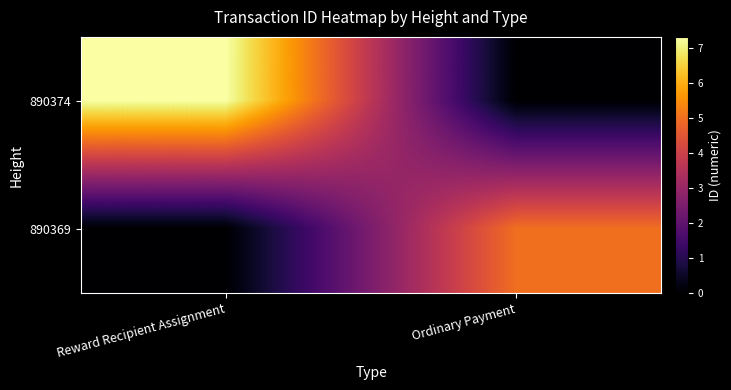

Rank the series by their maximum value, from highest to lowest.

890374, 890369